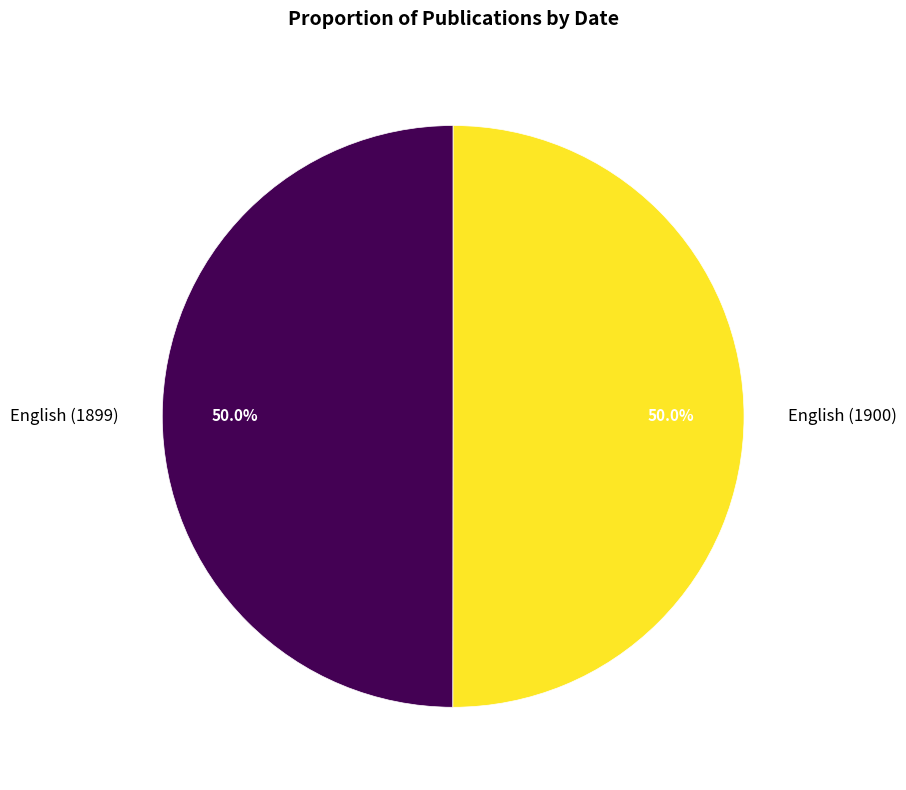

What percentage is the English (1899) slice, to the nearest percent?

50%